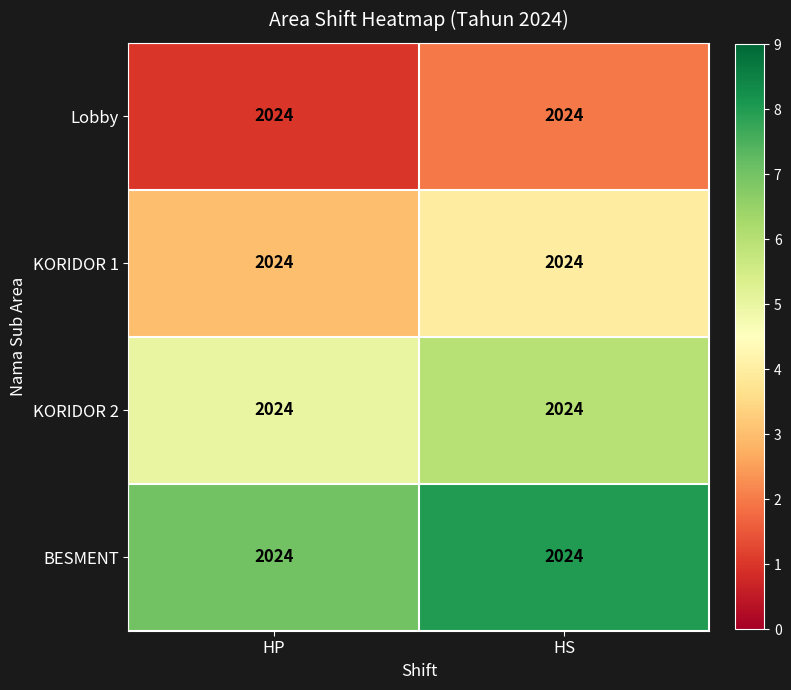

At which label is KORIDOR 2 closest to 5?

HP